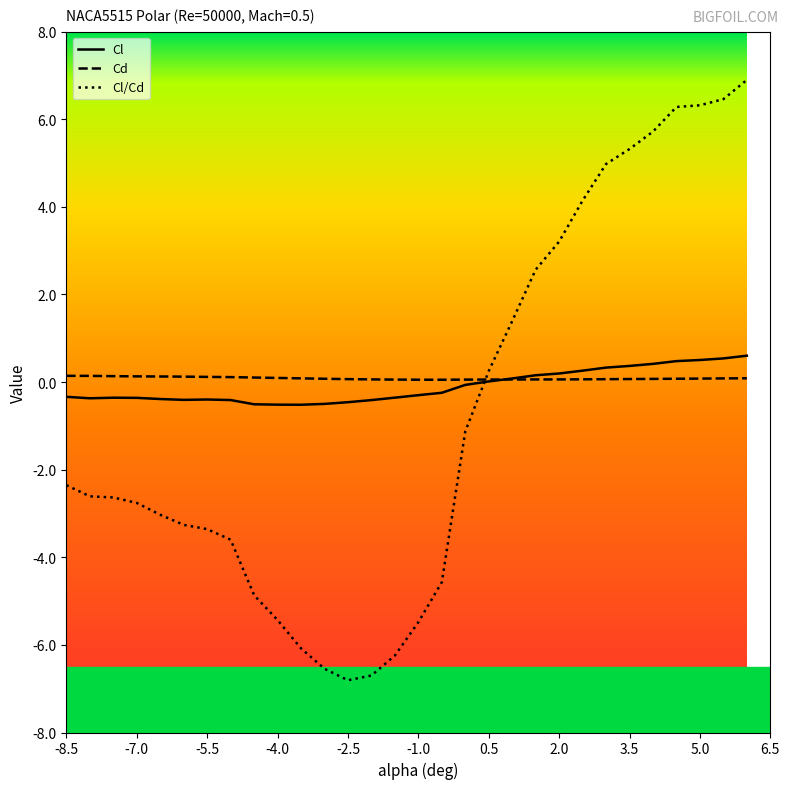

List the series in order of their peak value, lowest first.

Cd, Cl, Cl/Cd